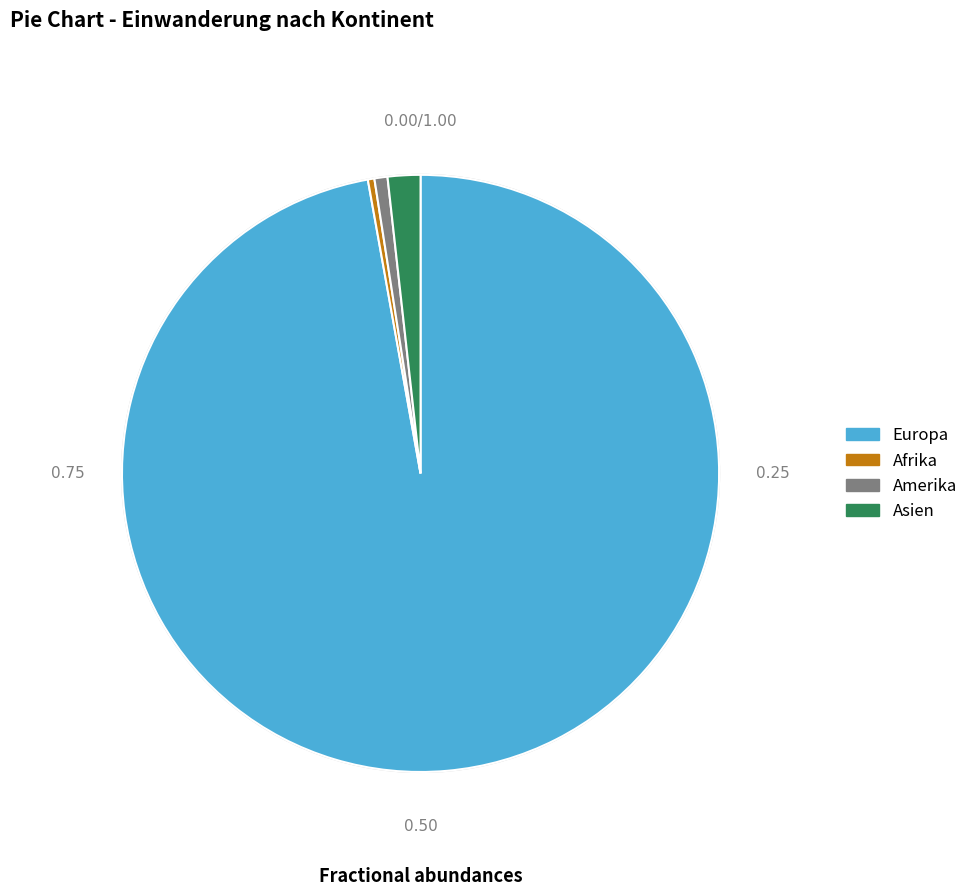

Which slice is the largest?

Europa